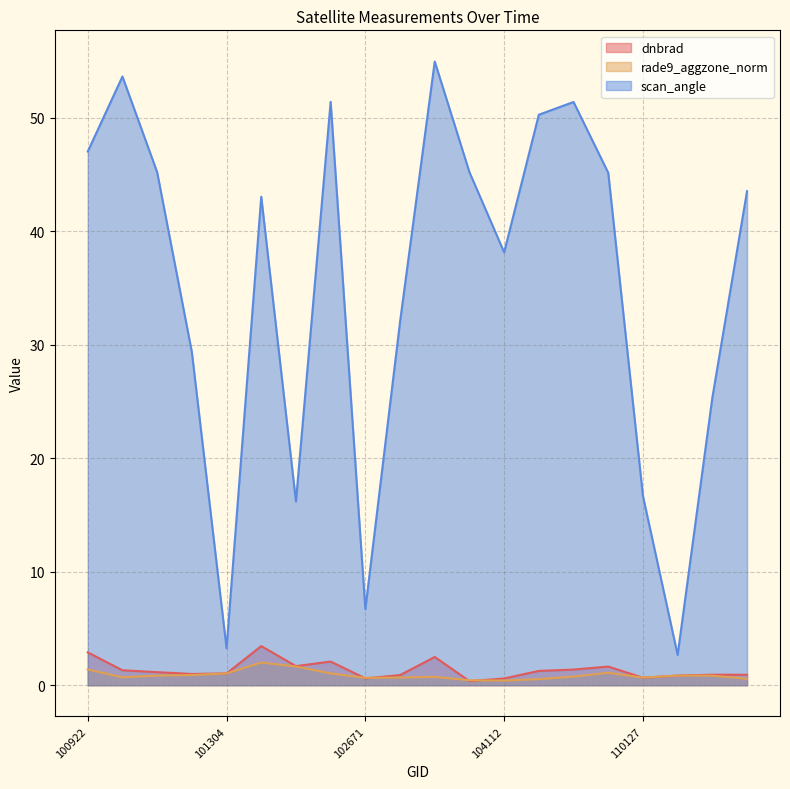

True or false: scan_angle and rade9_aggzone_norm cross at least once.

False